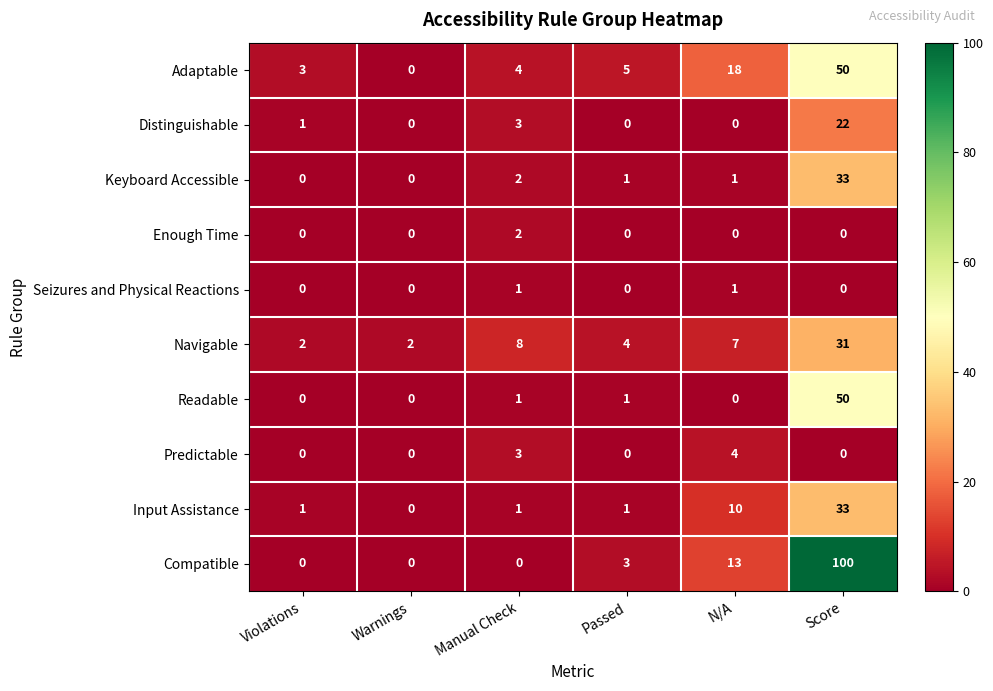

Is it true that Distinguishable equals 0 at N/A?

True